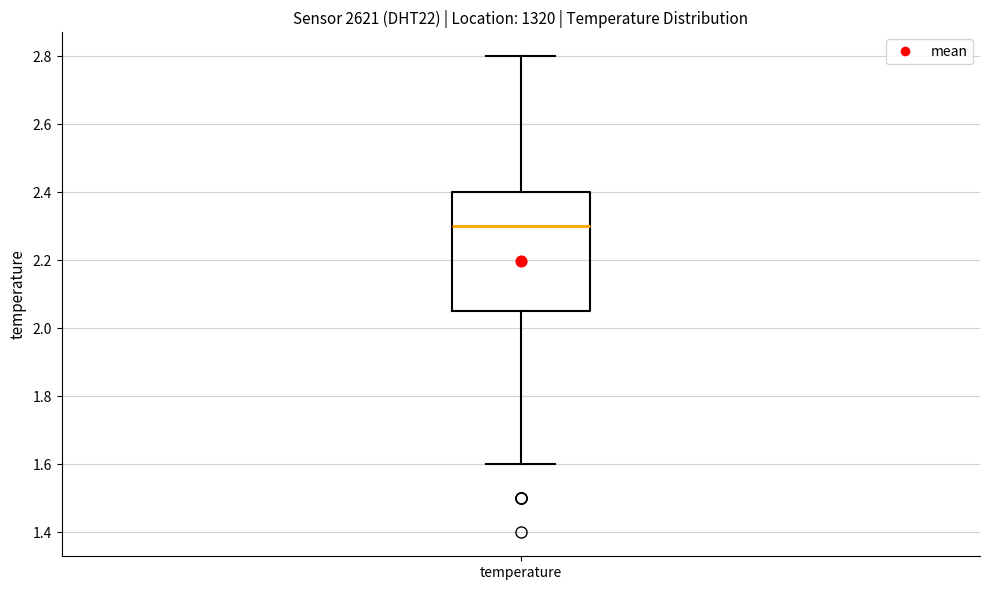

Read this box plot against the y-axis: the position of the median line, the range covered by the box, and the ends of both whiskers. The values are not printed on the chart, so give them approximately, as read against the axis.

median 2.30, box 2.06 to 2.40, whiskers 1.60 to 2.80